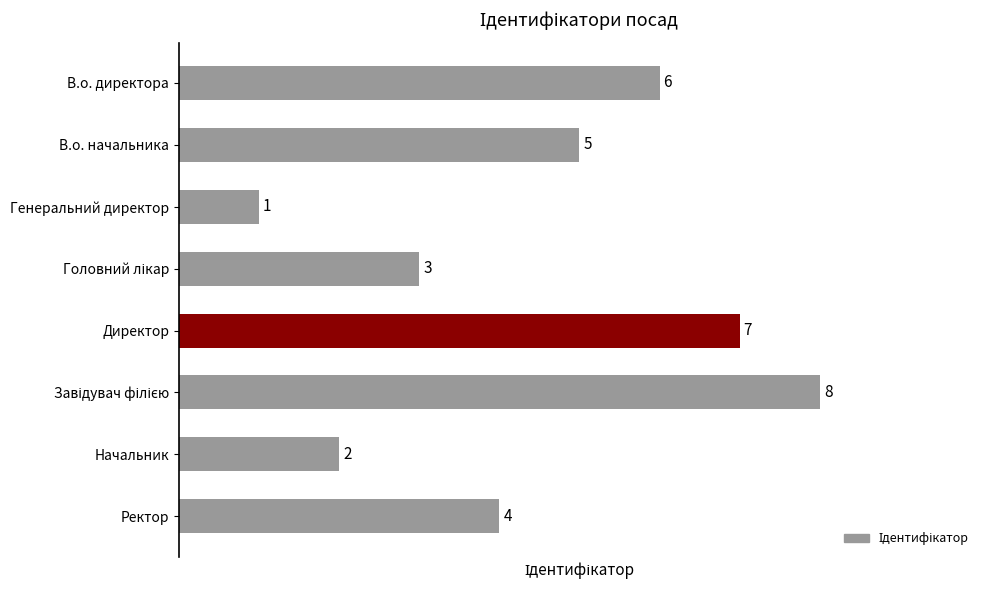

What is the sum of all values?

36